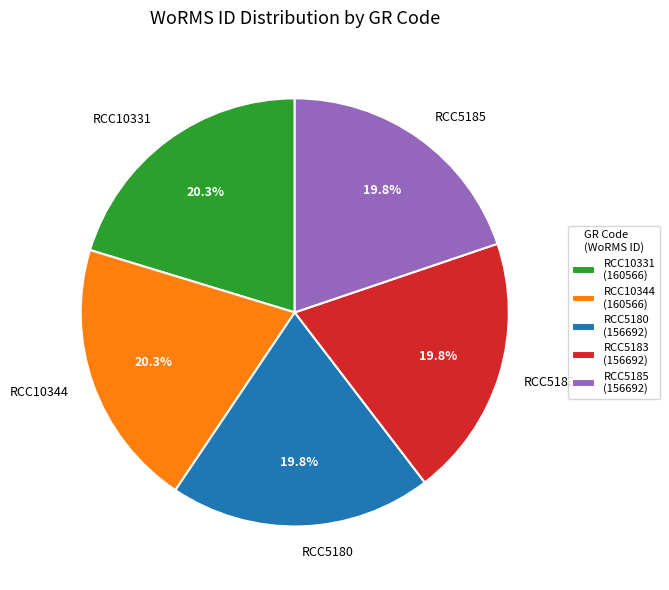

Approximately how many times larger is the value at RCC5180 compared to RCC5185?

1.0